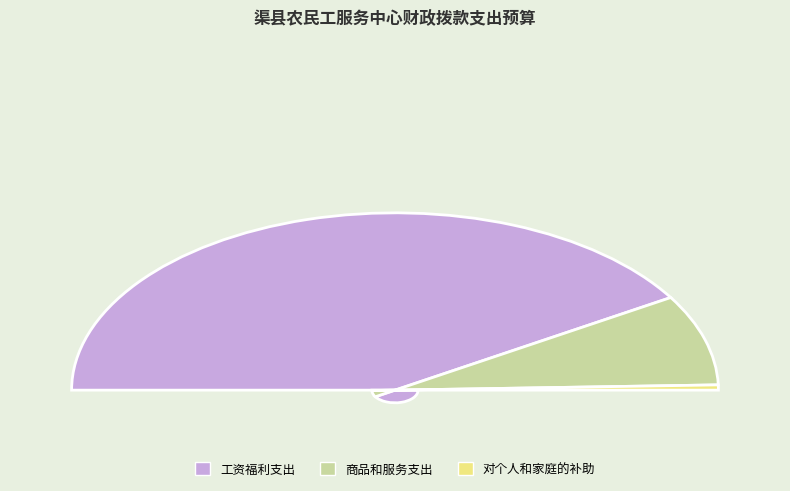

Which category has the biggest portion of the pie?

工资福利支出